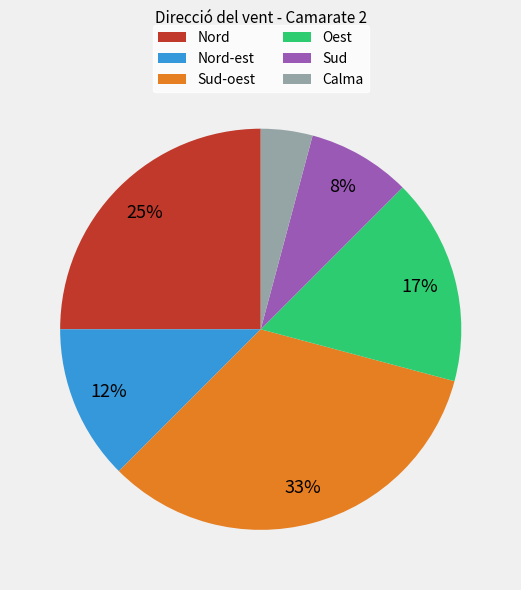

Is there a majority slice in this chart?

No